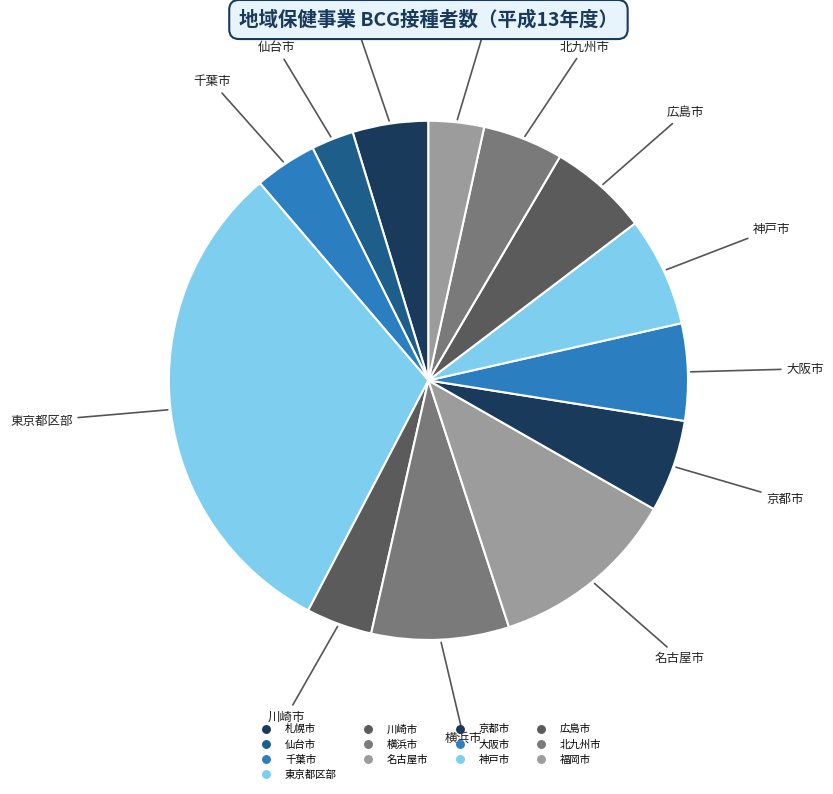

Which category has the biggest portion of the pie?

東京都区部